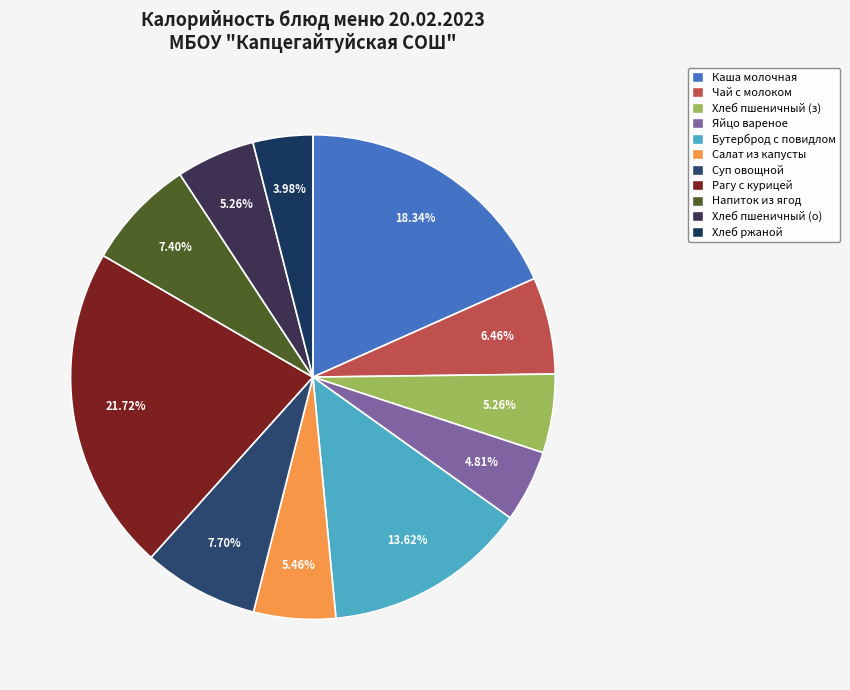

To the nearest percent, what portion does Хлеб ржаной represent?

4%